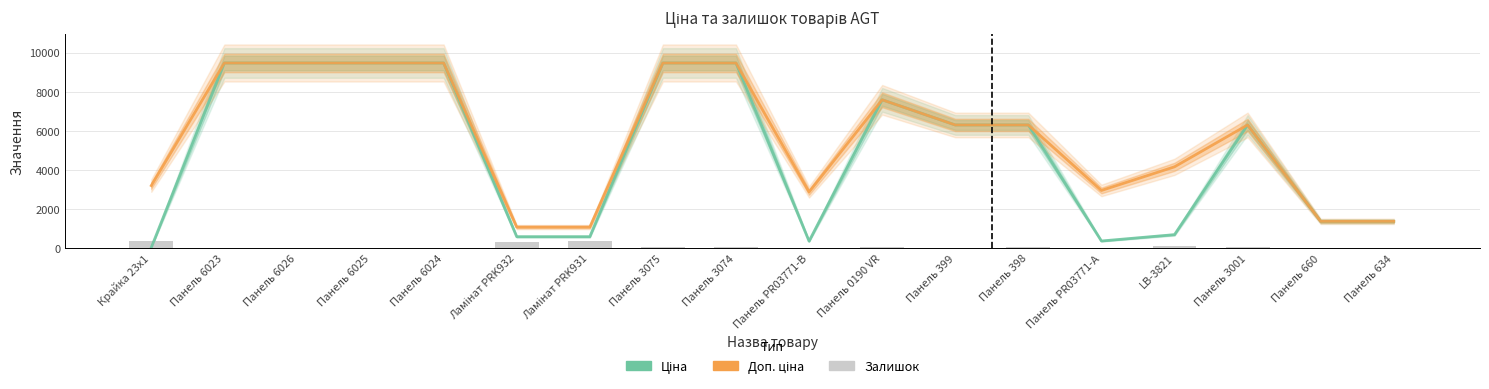

What is the greatest value displayed?

9480.1